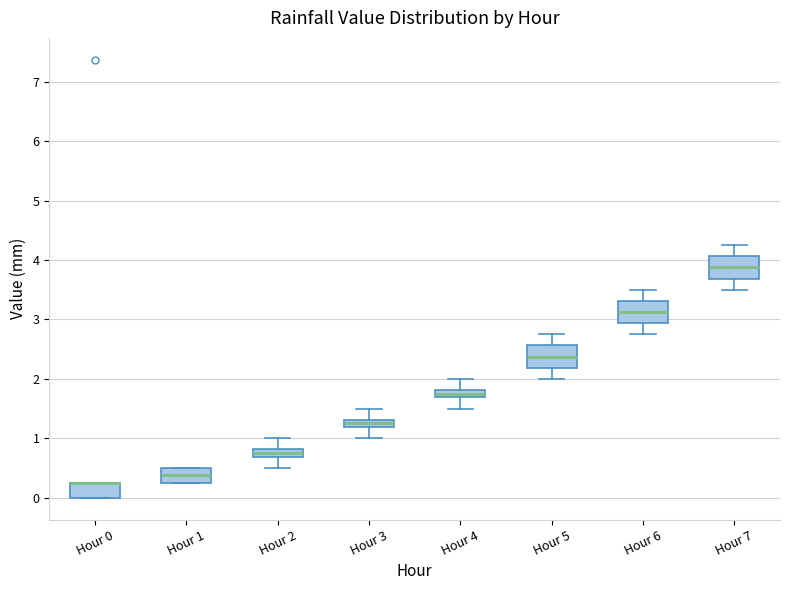

Where is the lower edge of the box for Hour 0 on the y-axis? The values are not printed on the chart, so give them approximately, as read against the axis.

0.0